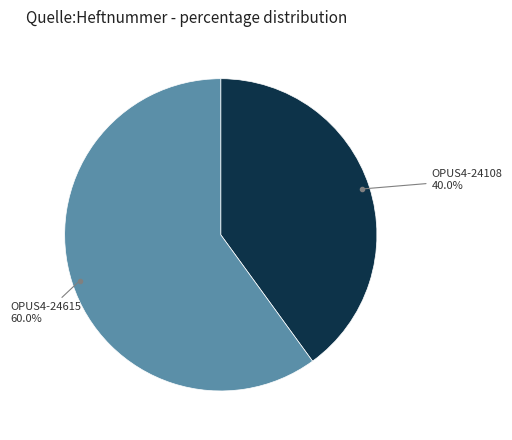

Is there a majority slice in this chart?

Yes